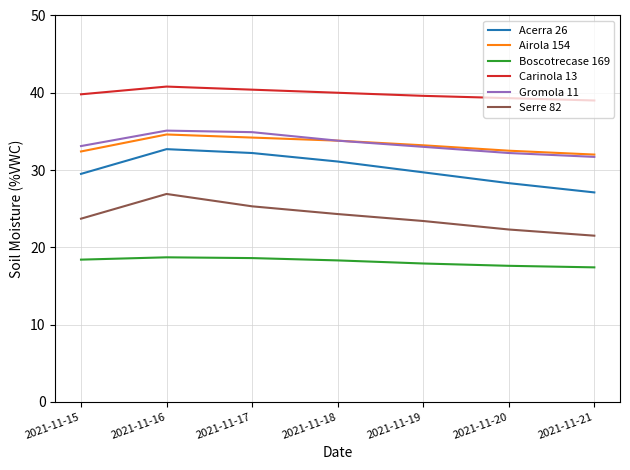

True or false: Acerra 26 has more than 1 points higher than both neighbors.

False